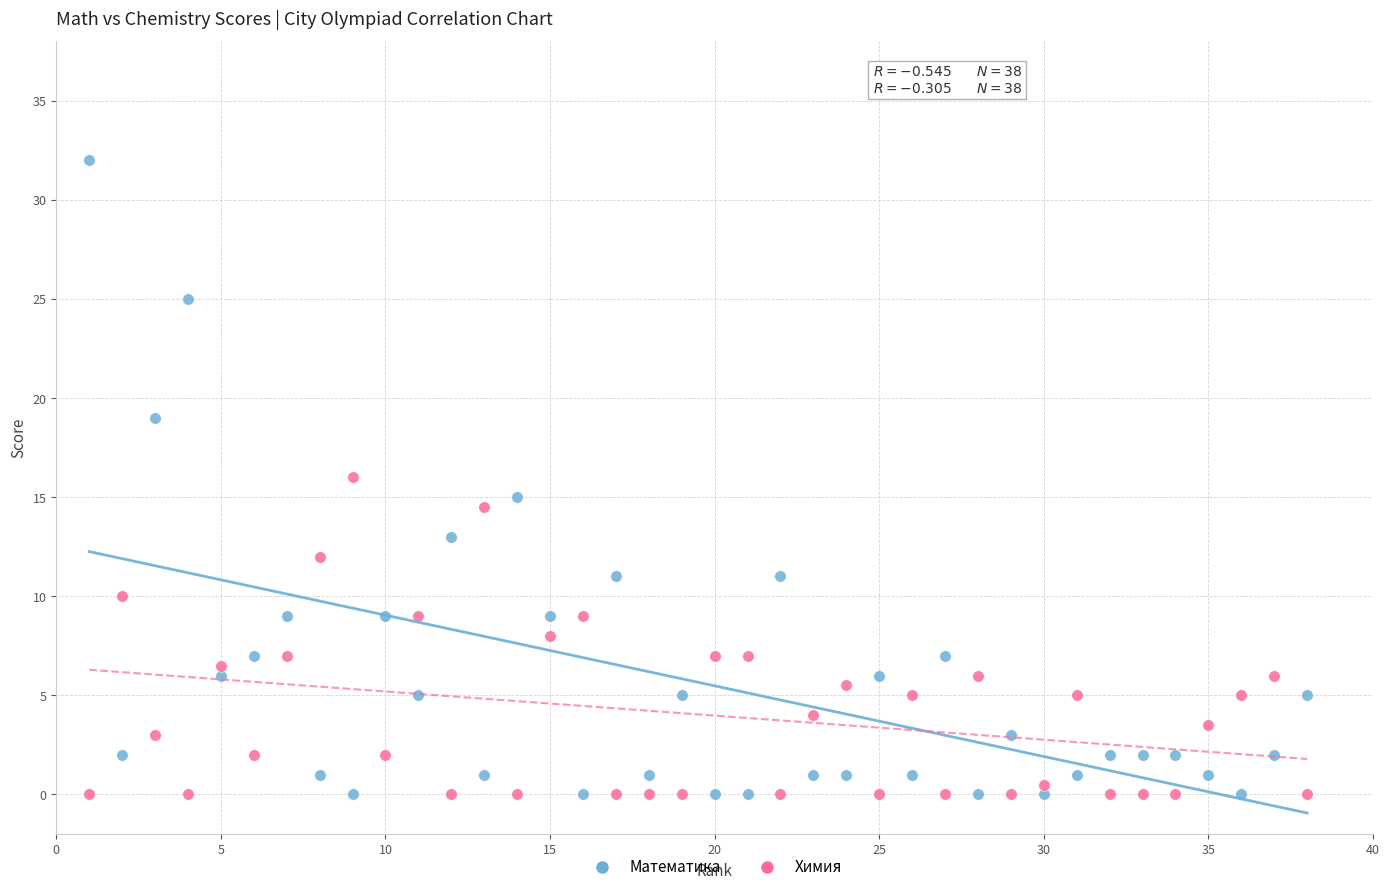

Across all data points, what is the range of Y values (max minus min)?

32.0